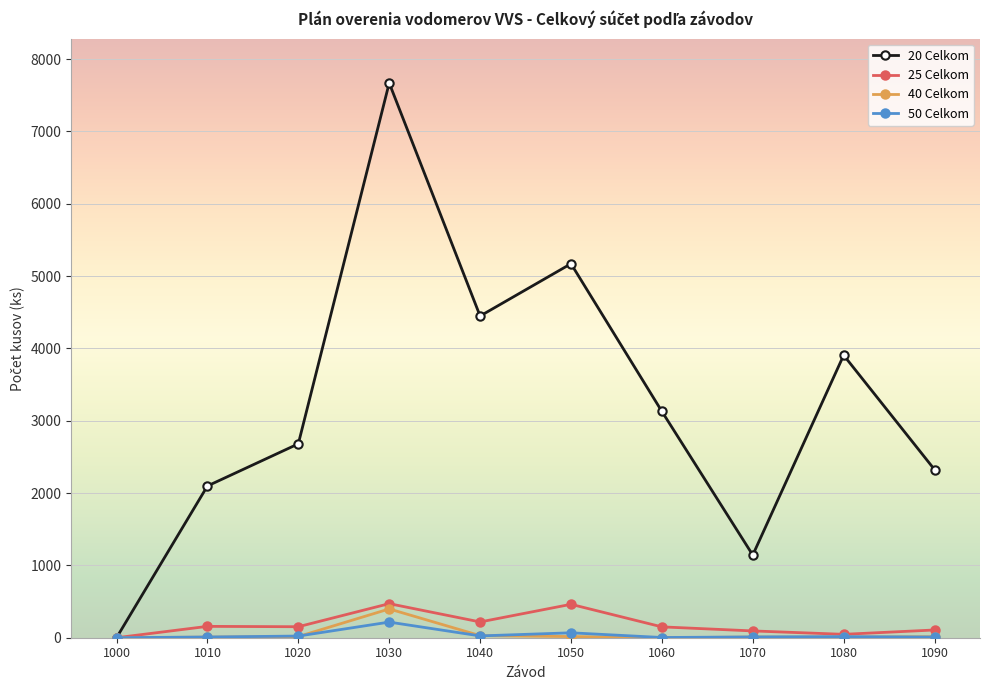

At which category does 20 Celkom reach its first local valley?

1040